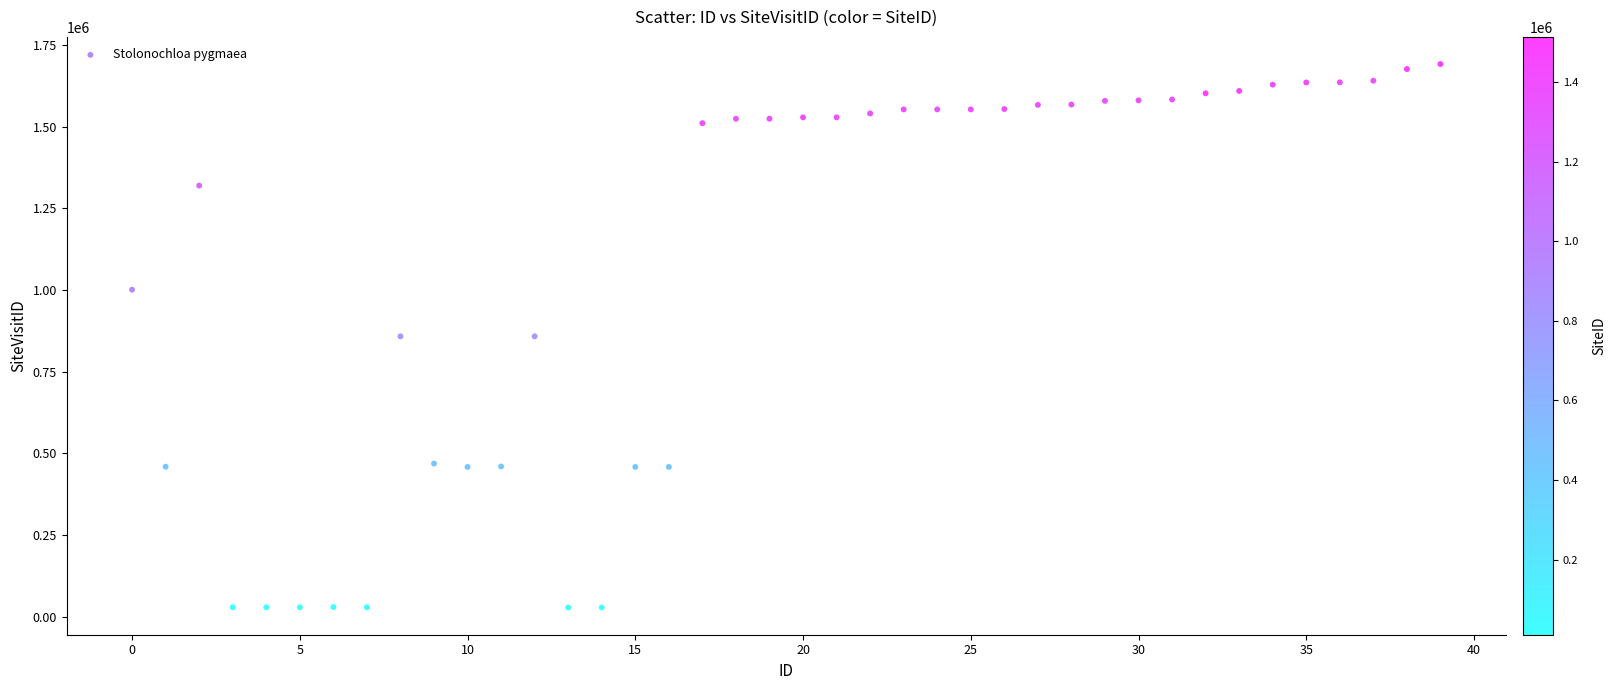

What is the range of Y values (max minus min)?

1664006